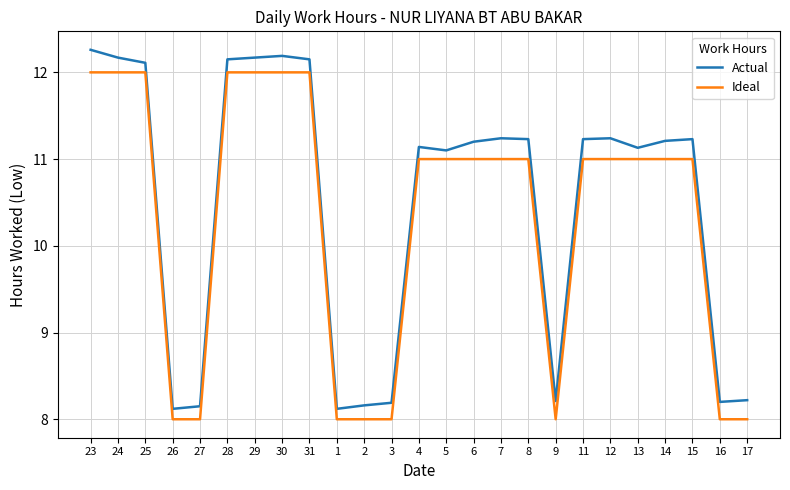

What is the total value across all series at 24?

24.2